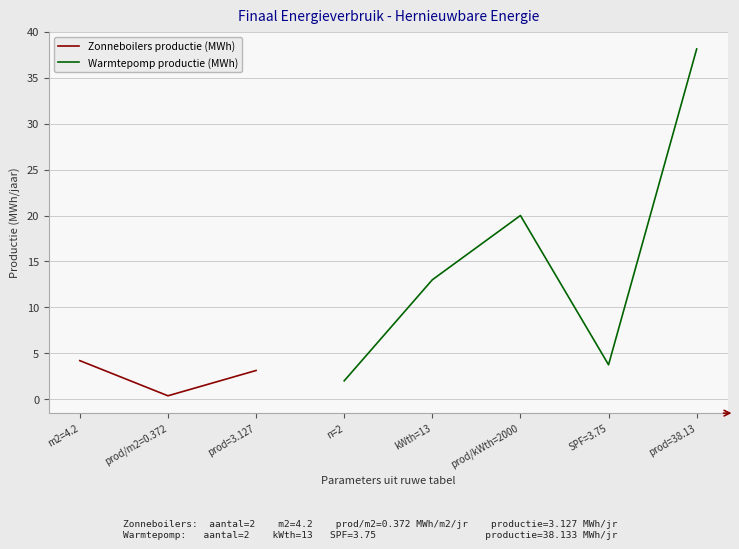

Between prod=3.127 and kWth=13, which is larger?

kWth=13